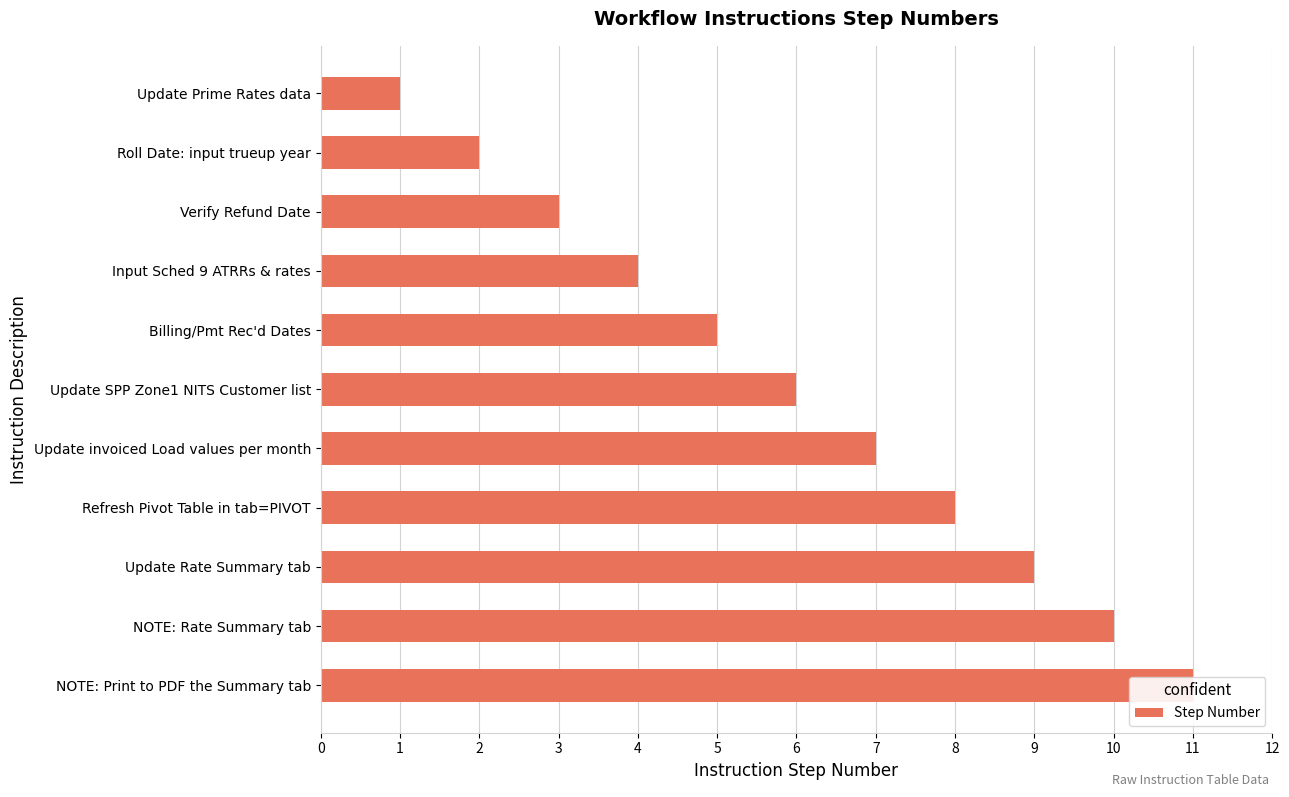

How many values are between 3 and 9?

7